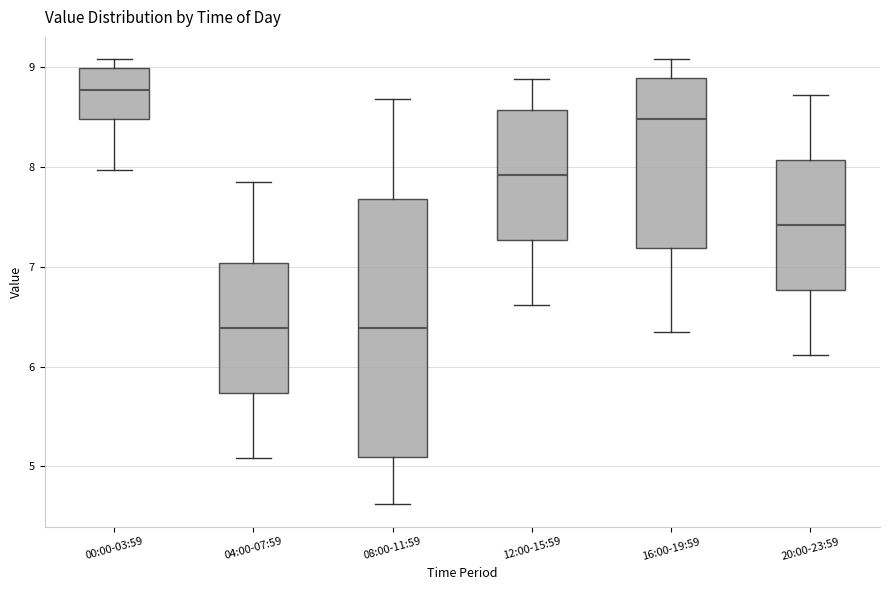

Which box has the highest median line?

00:00-03:59